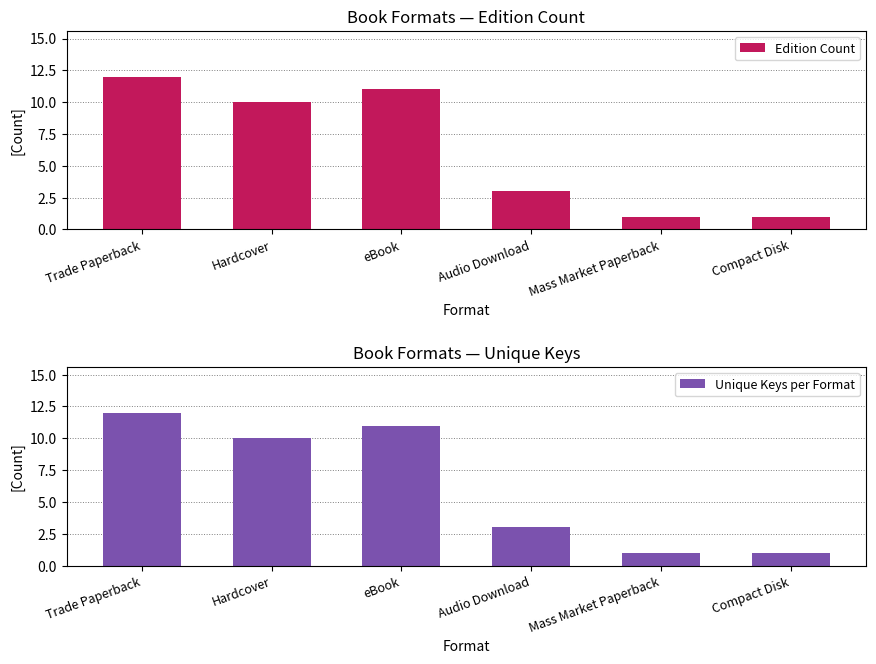

Reading left to right, extract all data points from this chart.

Edition Count: Trade Paperback=12	Hardcover=10	eBook=11	Audio Download=3	Mass Market Paperback=1	Compact Disk=1
Unique Keys per Format: Trade Paperback=12	Hardcover=10	eBook=11	Audio Download=3	Mass Market Paperback=1	Compact Disk=1